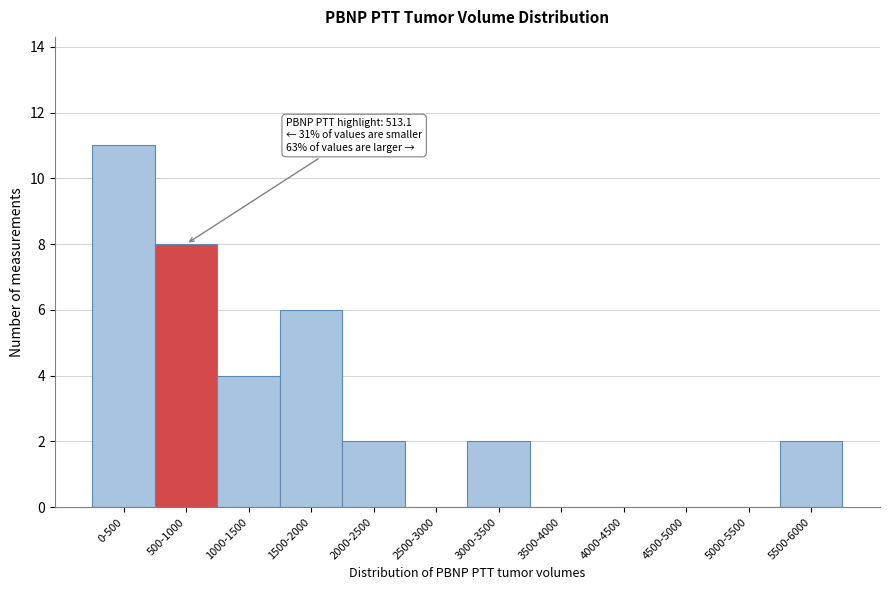

Reading left to right, extract all data points from this chart.

0-500=11	500-1000=8	1000-1500=4	1500-2000=6	2000-2500=2	2500-3000=0	3000-3500=2	3500-4000=0	4000-4500=0	4500-5000=0	5000-5500=0	5500-6000=2